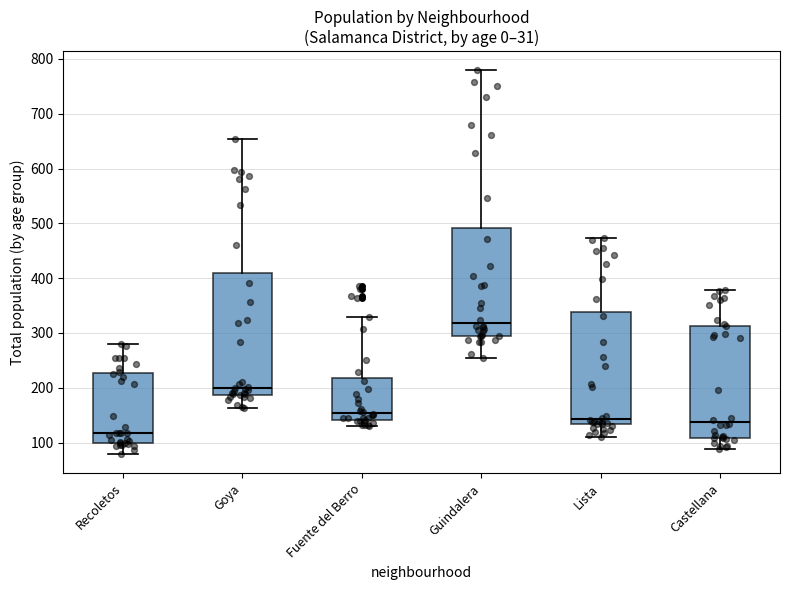

Reading left to right, transcribe this box plot: for each box, give where its median line is, the range the box spans, and where its two whiskers end, as read against the y-axis. The values are not printed on the chart, so give them approximately, as read against the axis.

Recoletos: median 120, box 100 to 230, whiskers 80 to 280
Goya: median 200, box 190 to 410, whiskers 160 to 650
Fuente del Berro: median 150, box 140 to 220, whiskers 130 to 330
Guindalera: median 320, box 290 to 490, whiskers 260 to 780
Lista: median 140, box 130 to 340, whiskers 110 to 470
Castellana: median 140, box 110 to 310, whiskers 90 to 380